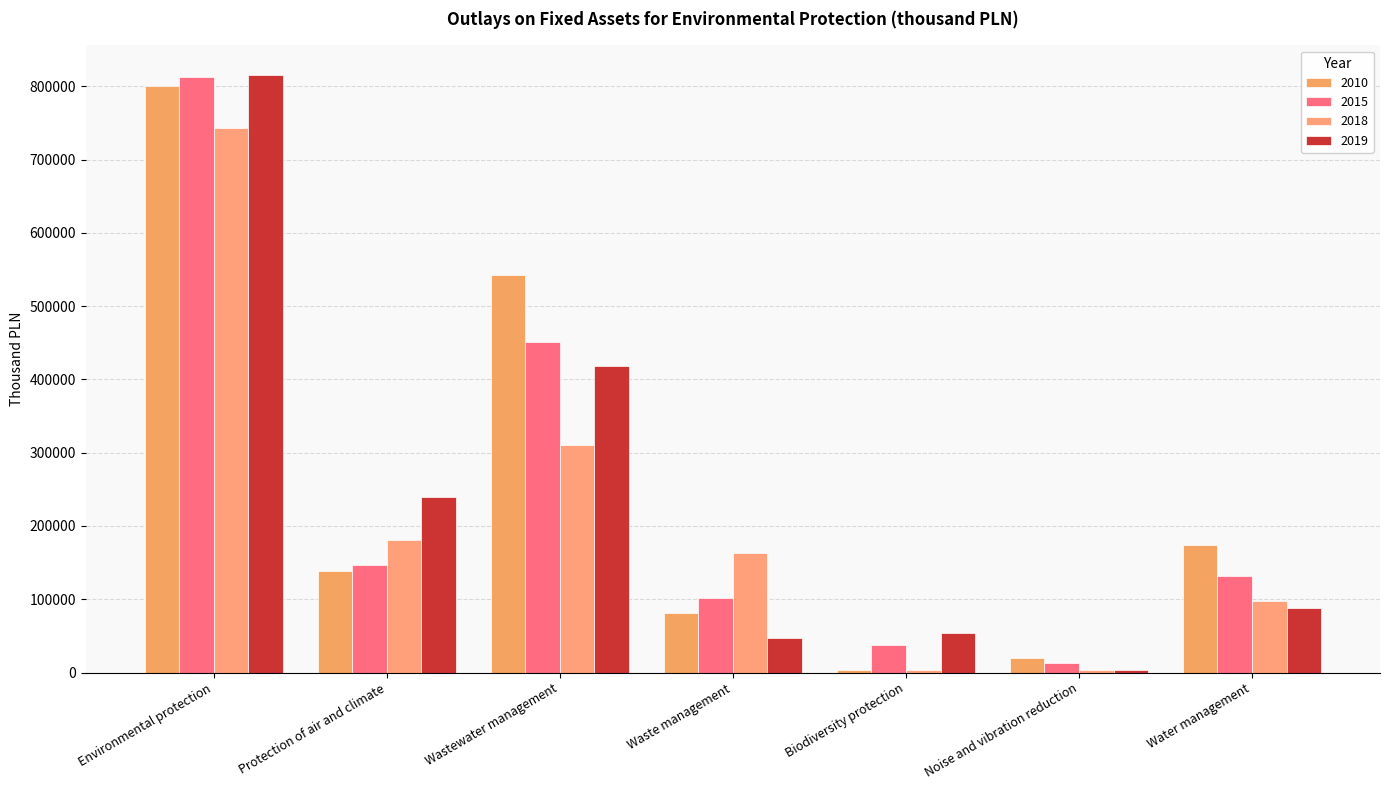

What is the difference between the maximum and minimum values in the 2010 series?

797552.1